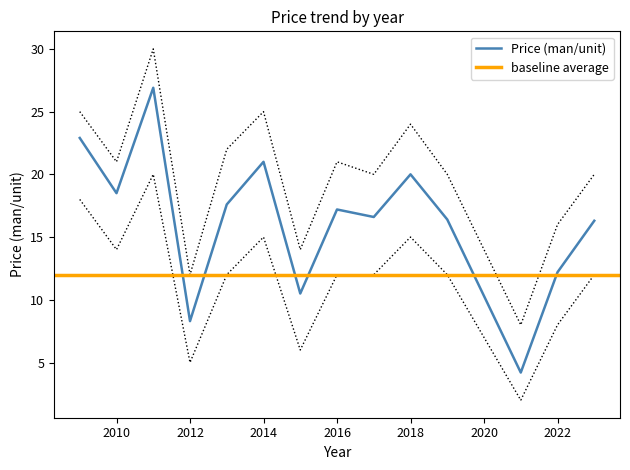

True or false: Price (man/unit) has more than 1 interior local peaks.

True